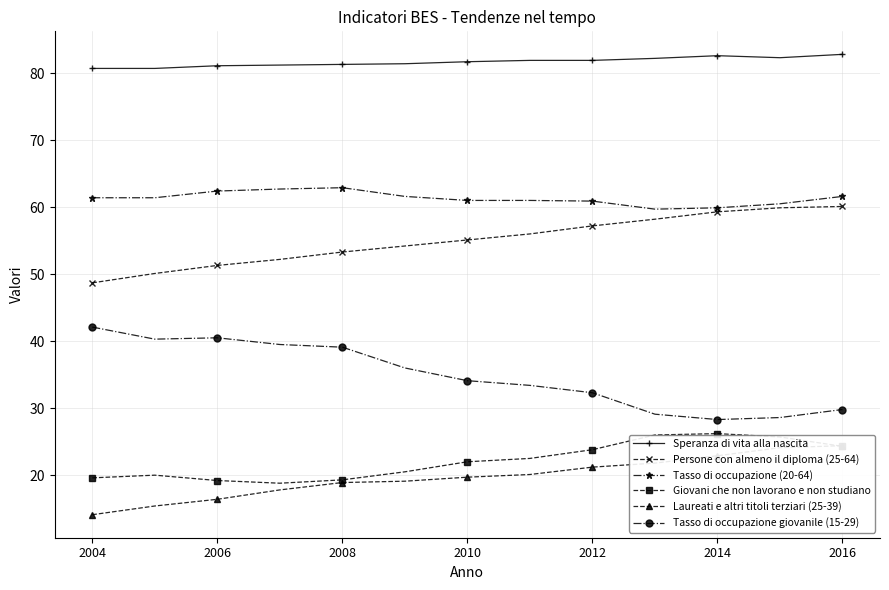

True or false: Giovani che non lavorano e non studiano has a value of 19.2 at 2006.

True